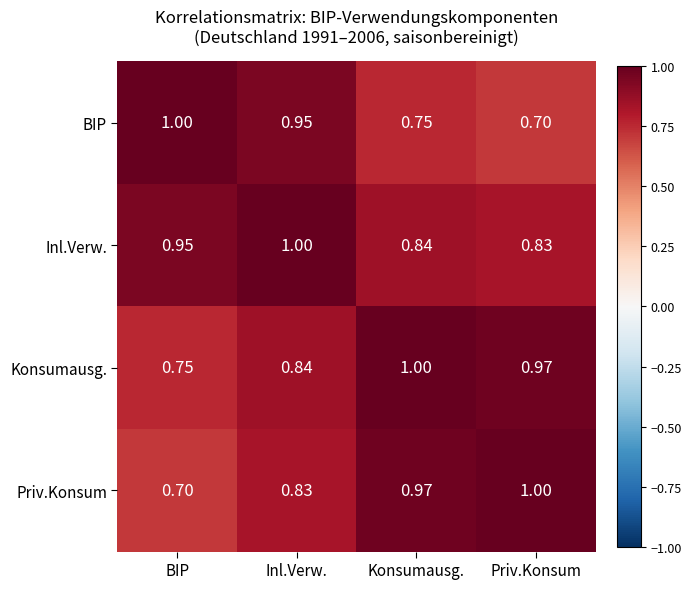

At which label does Inl.Verw. reach its minimum?

Priv.Konsum